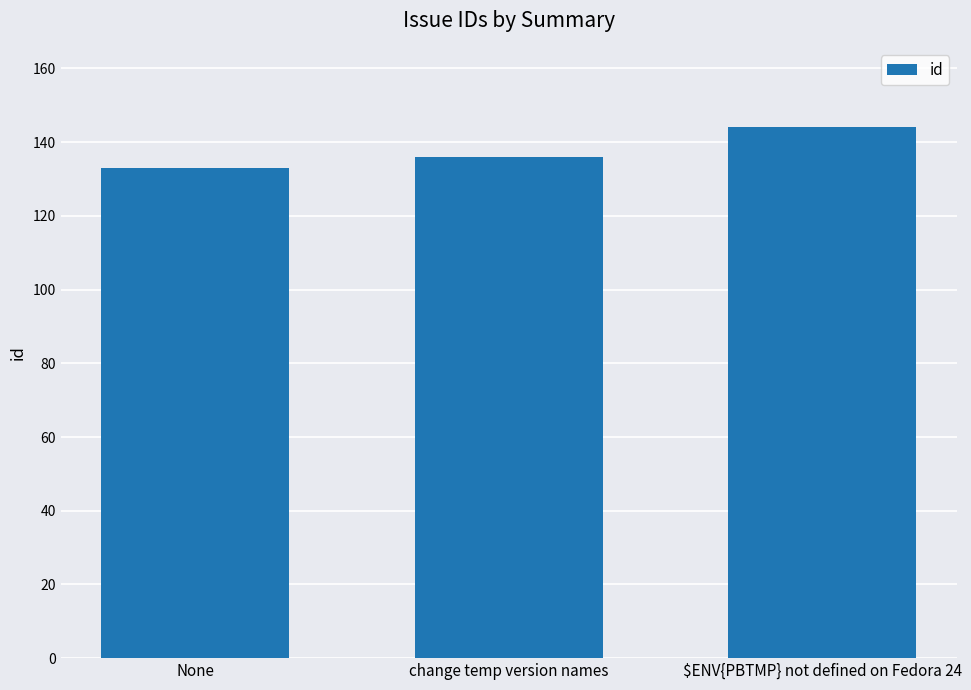

Reading right to left, extract all data points from this chart.

$ENV{PBTMP} not defined on Fedora 24=144	change temp version names=136	None=133